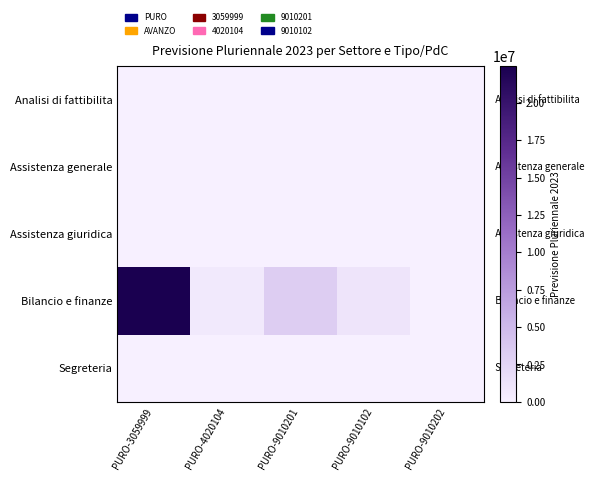

What is the difference between the highest and lowest values at PURO-9010202?

999